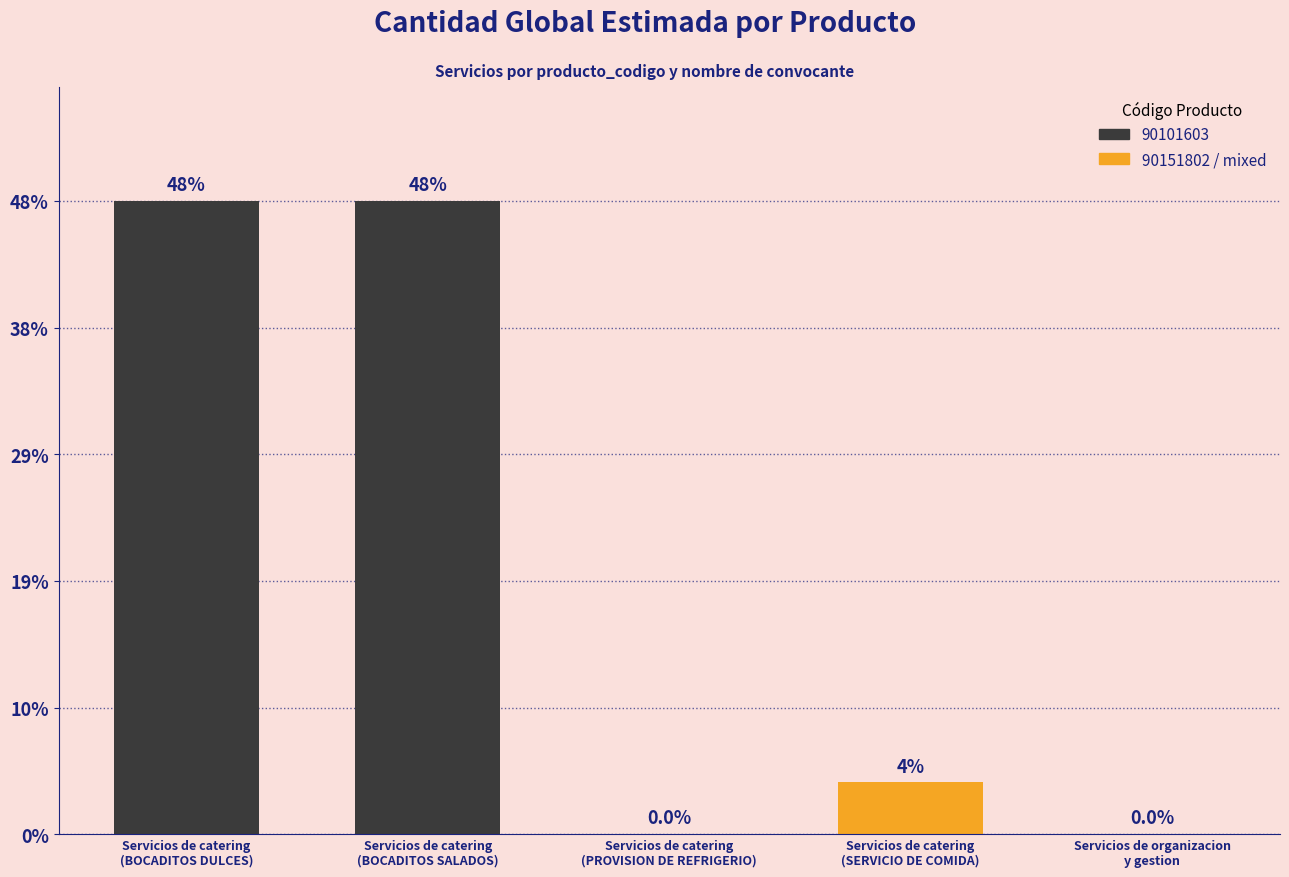

List the labels in order of value, smallest first.

Servicios de catering
(PROVISION DE REFRIGERIO), Servicios de organizacion
y gestion, Servicios de catering
(SERVICIO DE COMIDA), Servicios de catering
(BOCADITOS DULCES), Servicios de catering
(BOCADITOS SALADOS)